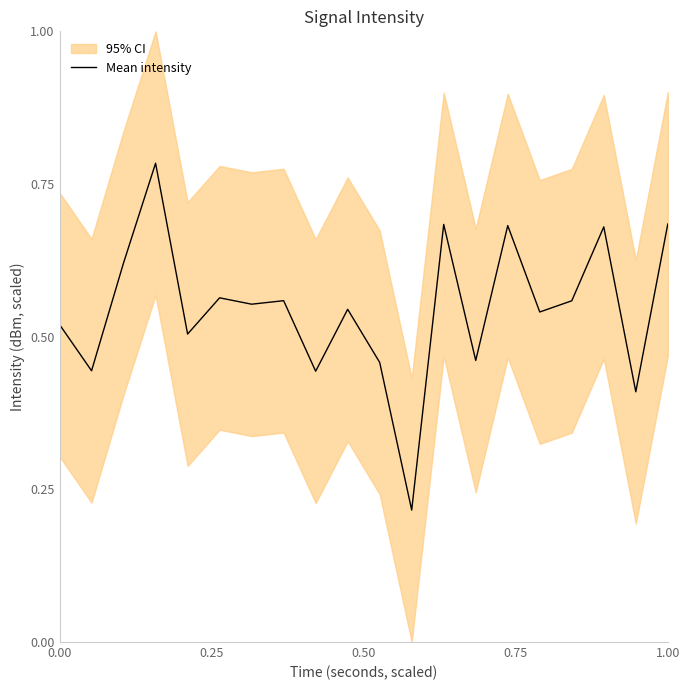

How many lines are shown in the chart?

1